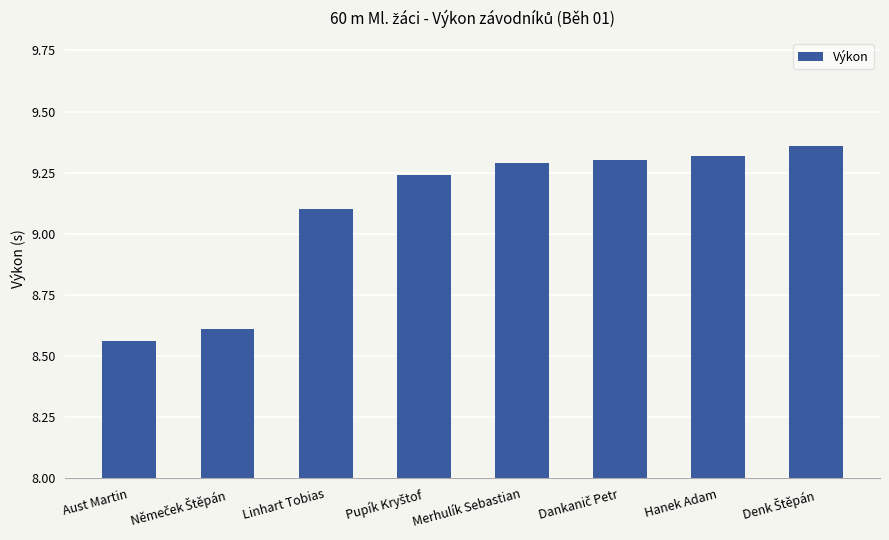

Is it true that the value at Linhart Tobias is 16.3?

False